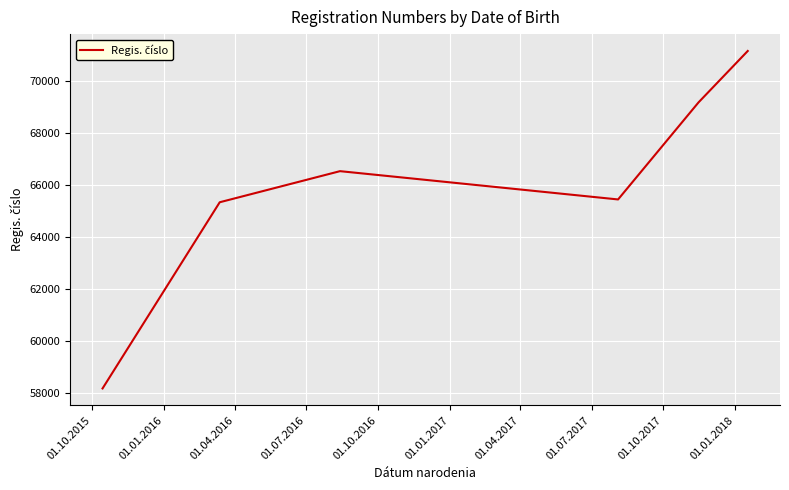

What is the sum of all values?

395728